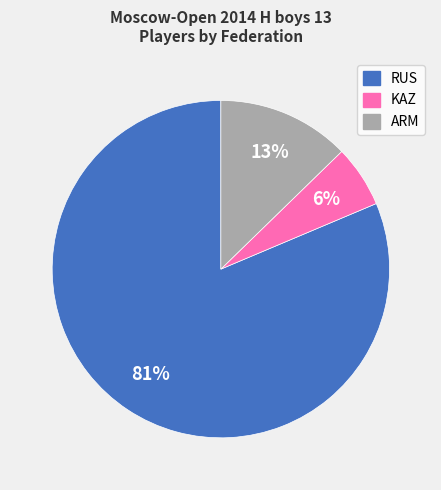

To the nearest percent, what is the combined percentage of RUS and ARM?

94%